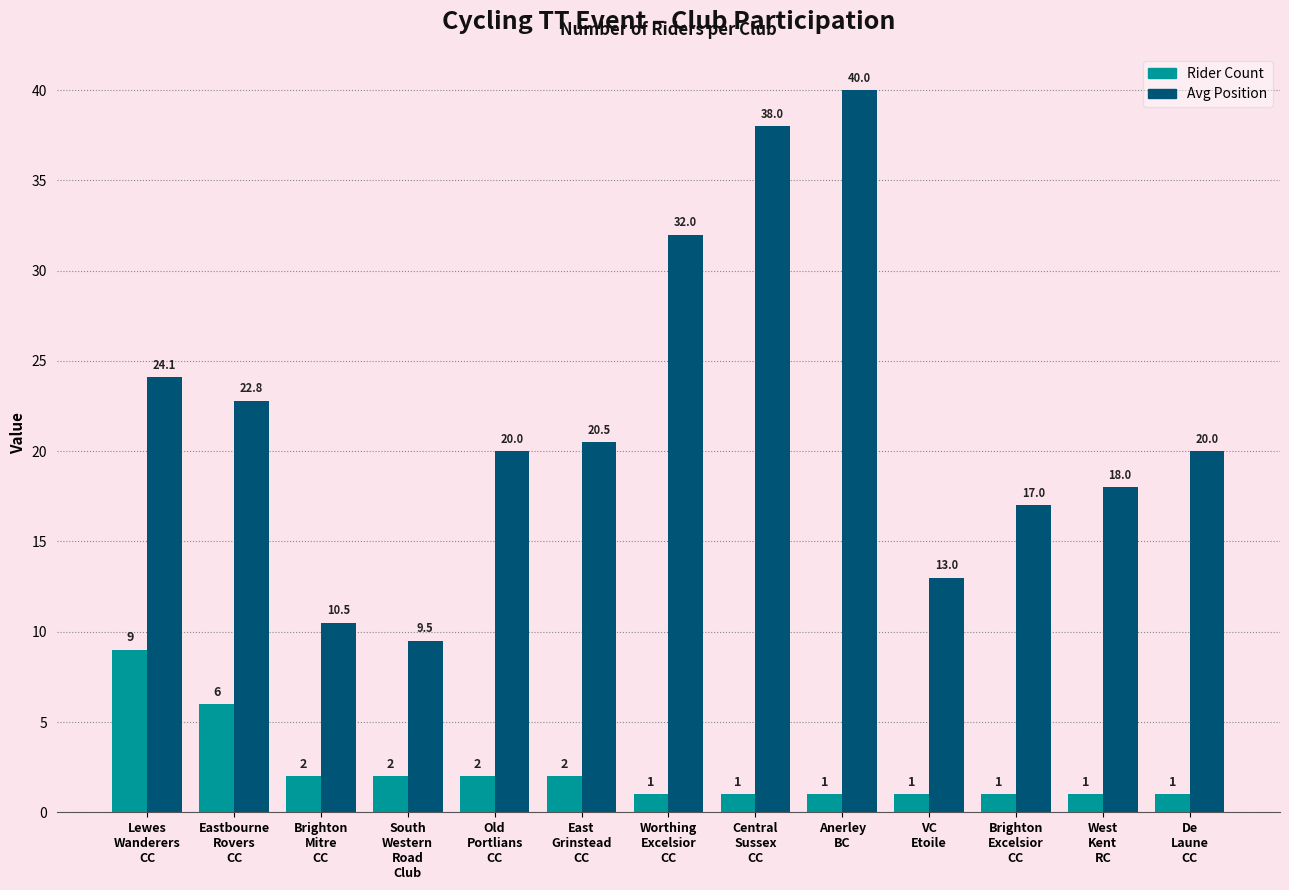

Does the chart contain stacked bars?

No